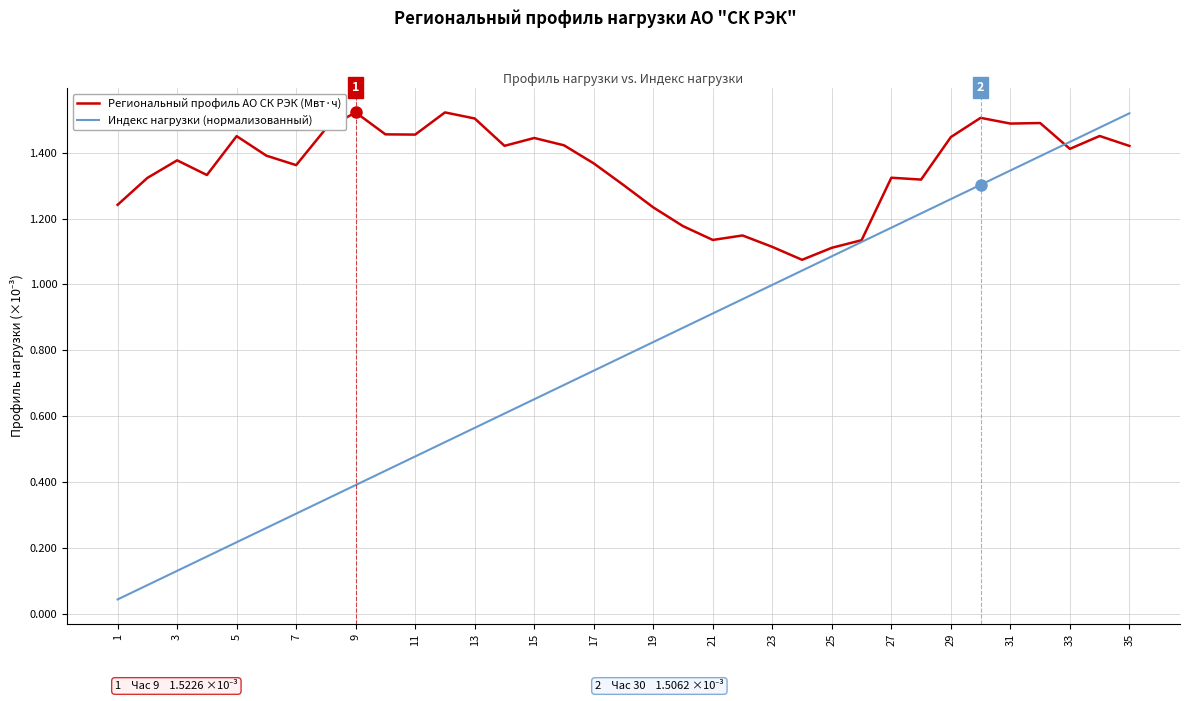

Is this an area chart (filled region under the line)?

No